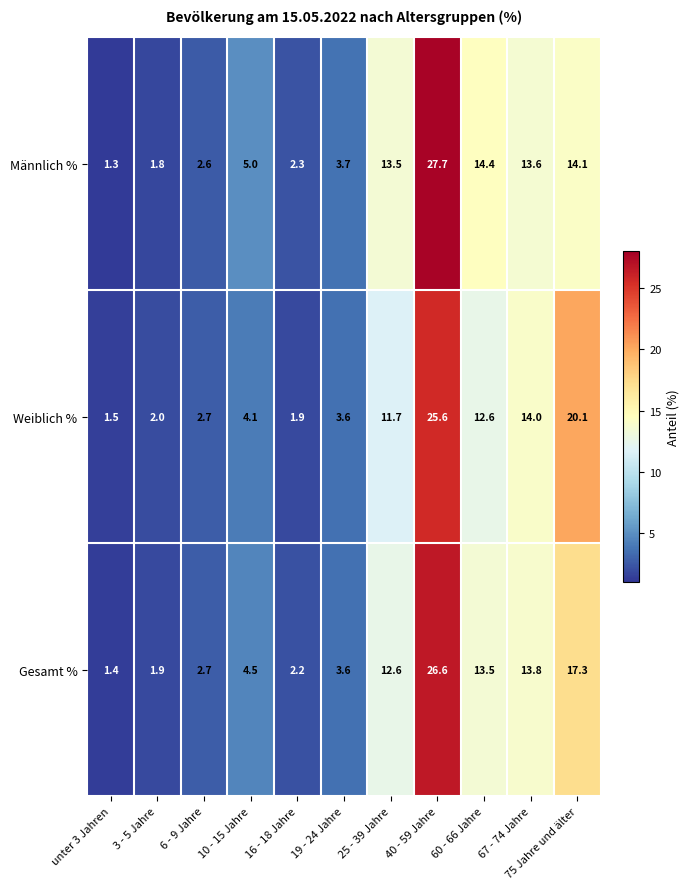

What is the difference between the Männlich % values at 3 - 5 Jahre and 25 - 39 Jahre?

11.7